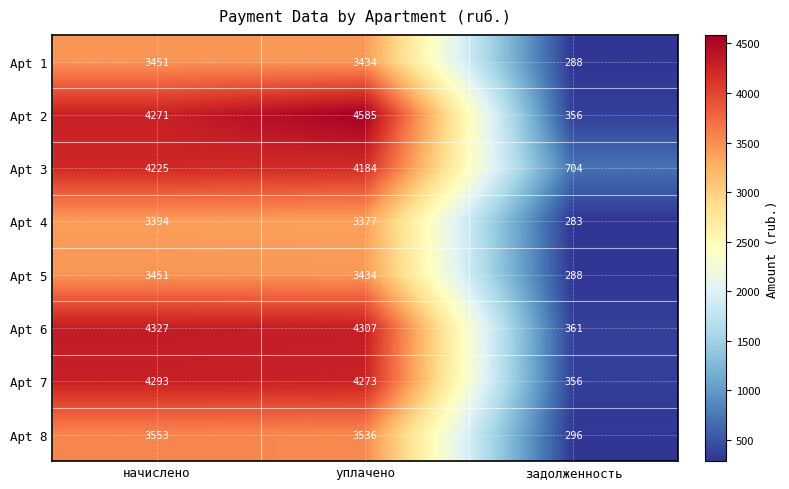

What is the spread (max minus min) of values at начислено?

933